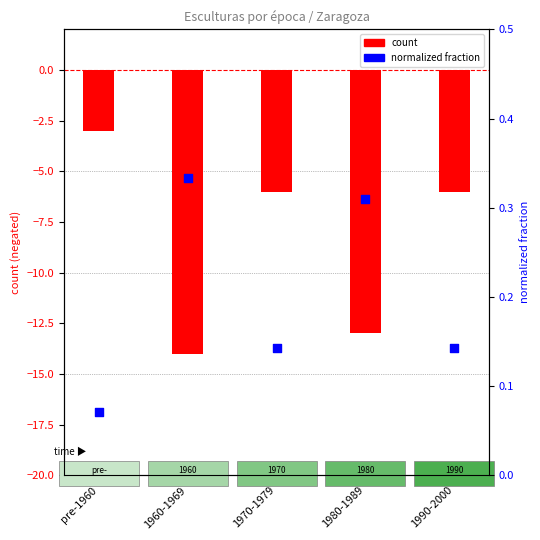

Is the value of normalized fraction at pre-1960 greater than the value of count at 1960-1969?

Yes